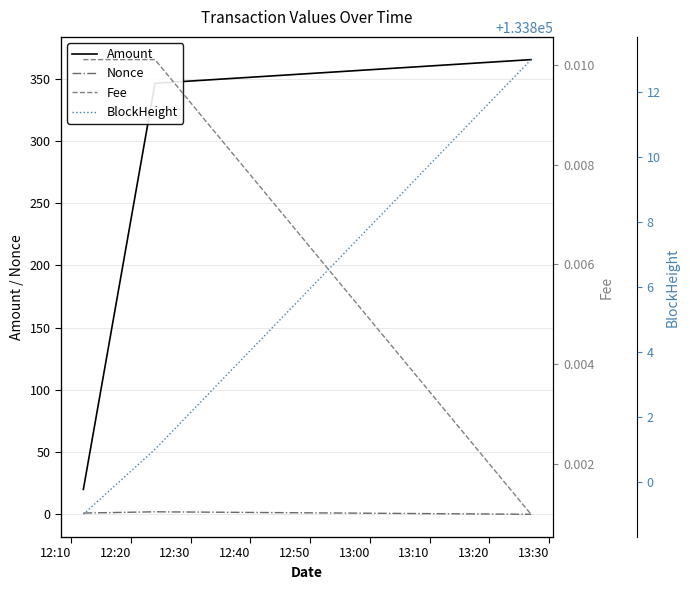

Which series changed the most between 12:10 and 12:30?

Amount